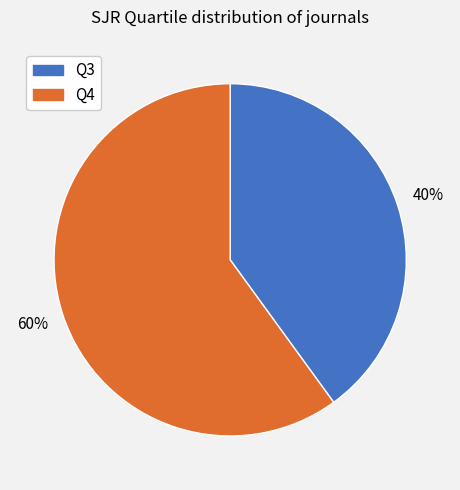

The Q3 slice represents 40% of the pie. True or false?

True